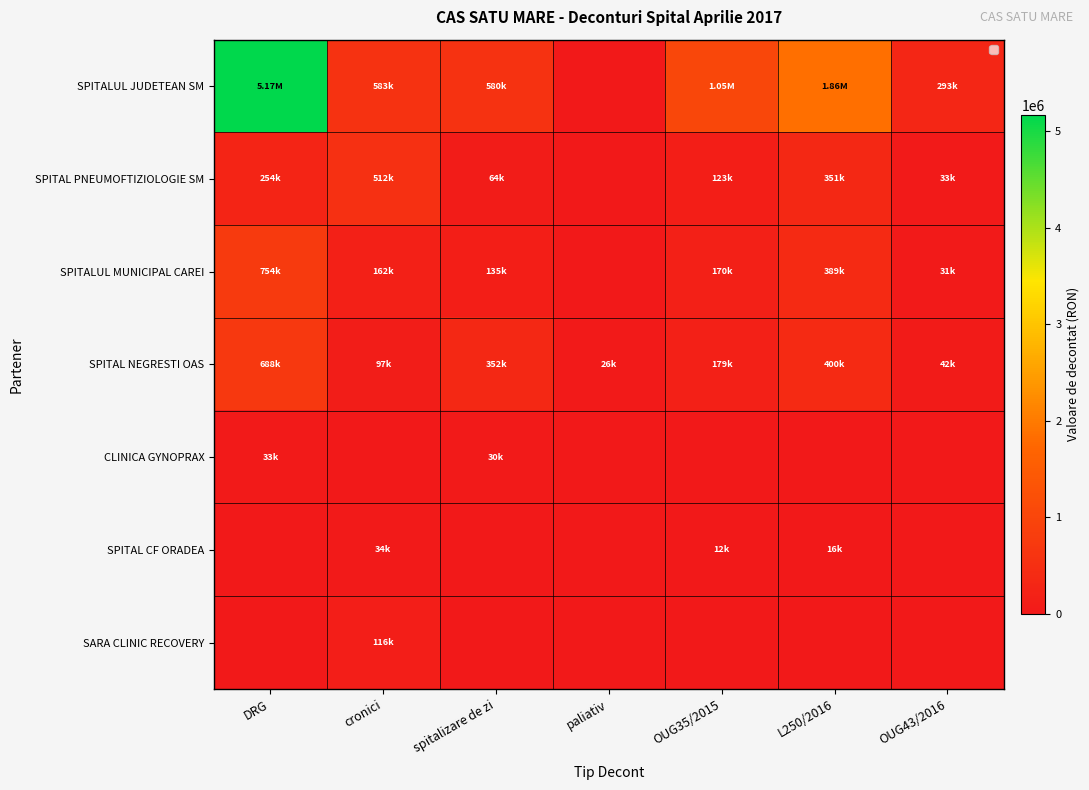

What is the difference between the maximum and minimum values in the SPITALUL JUDETEAN SM series?

5167205.1